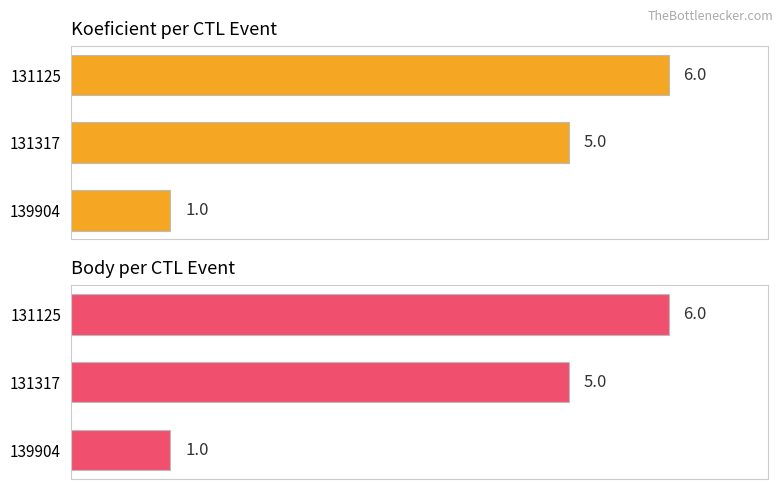

Which series has the largest total across all categories?

Koeficient